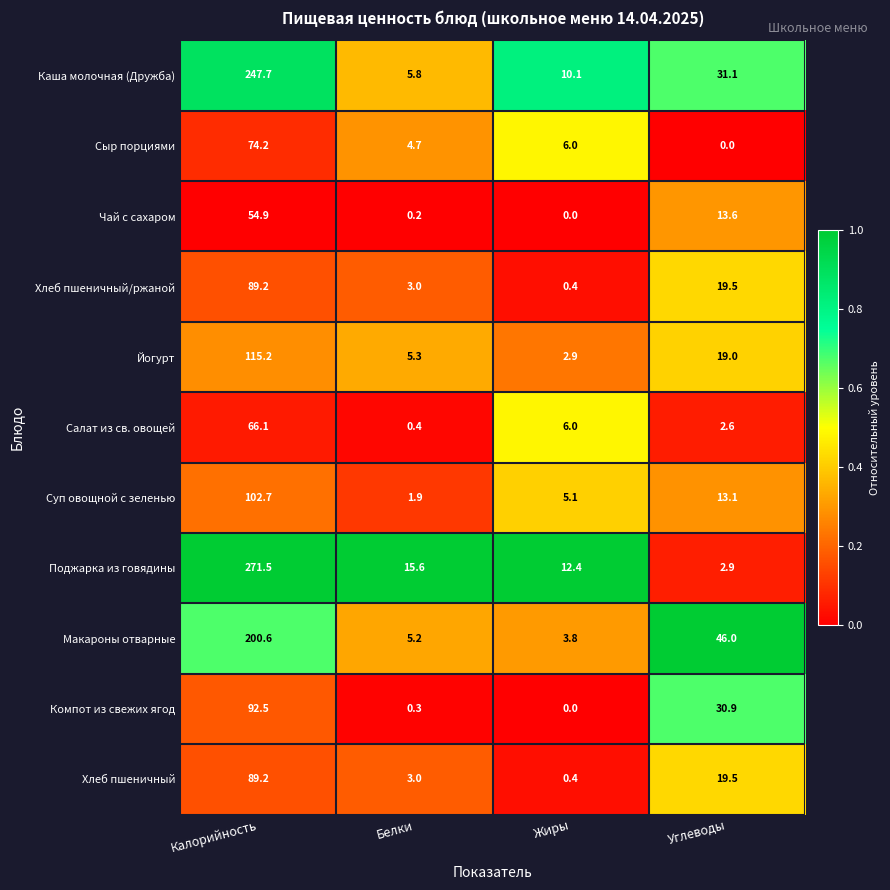

At which label does Чай с сахаром reach its peak?

Калорийность